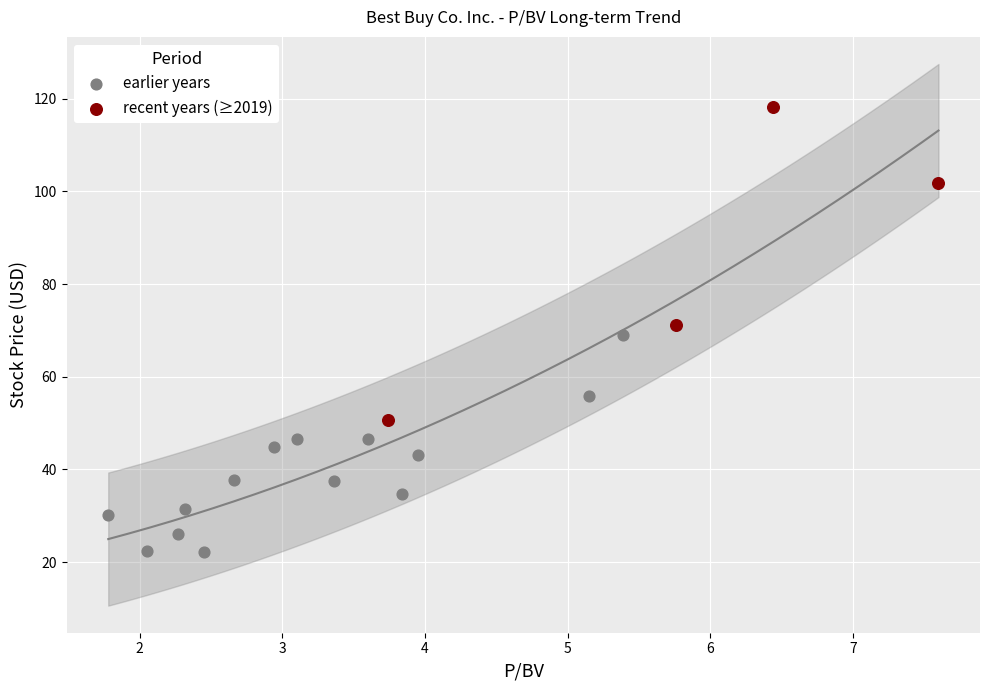

What are all the series names shown in the legend?

earlier years, recent years (≥2019)